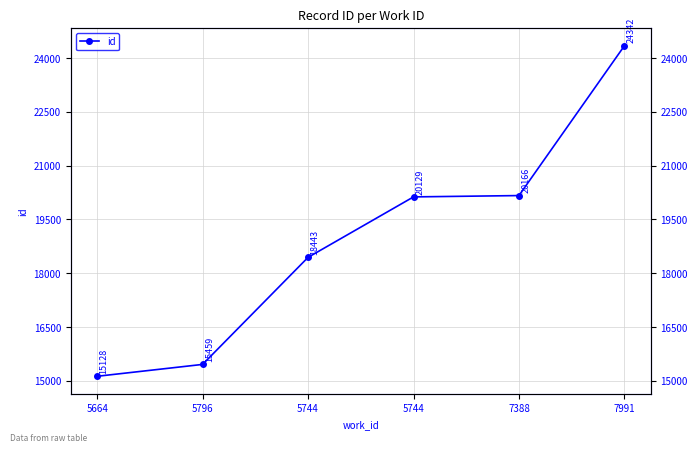

What is the sum of all values?

113667